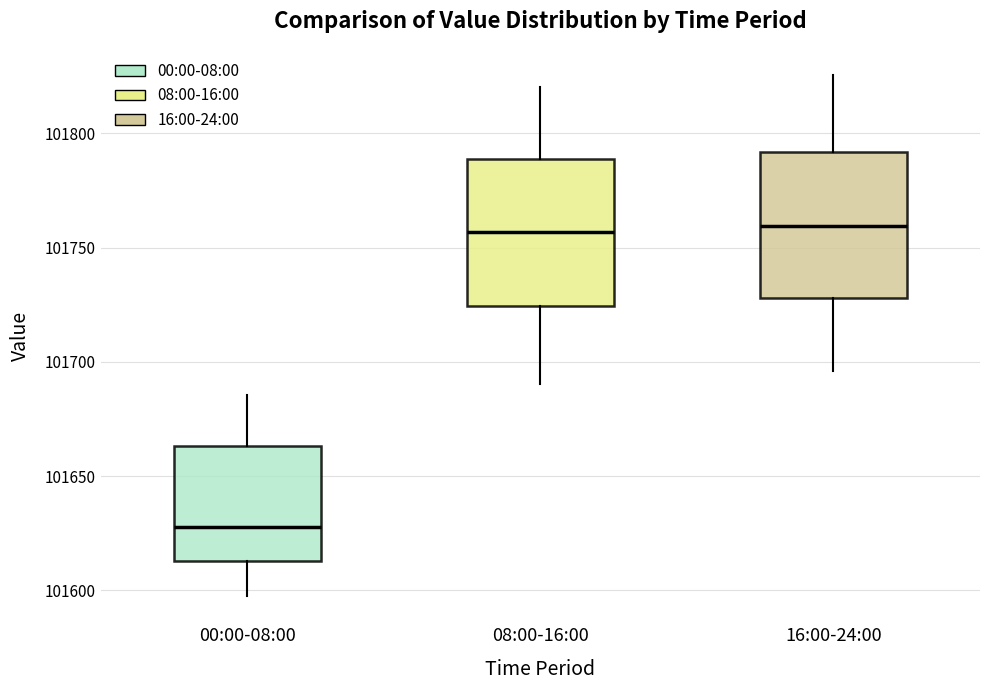

Reading left to right, transcribe this box plot: for each box, give where its median line is, the range the box spans, and where its two whiskers end, as read against the y-axis. The values are not printed on the chart, so give them approximately, as read against the axis.

00:00-08:00: median 101630, box 101615 to 101665, whiskers 101595 to 101685
08:00-16:00: median 101755, box 101725 to 101790, whiskers 101690 to 101820
16:00-24:00: median 101760, box 101730 to 101790, whiskers 101695 to 101825